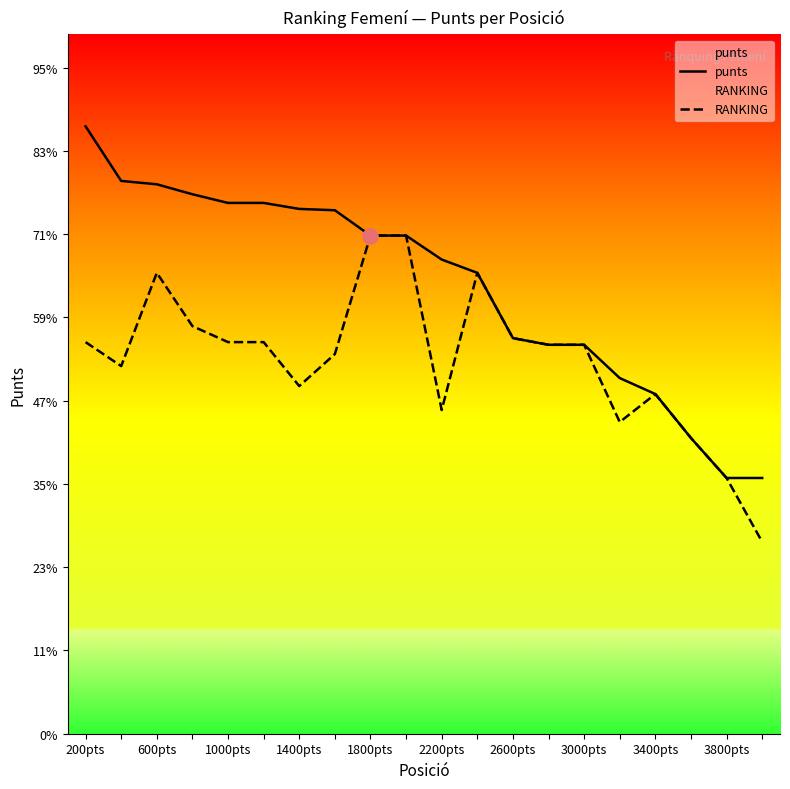

Is the value of RANKING at 1000pts greater than the value of punts at 600pts?

No